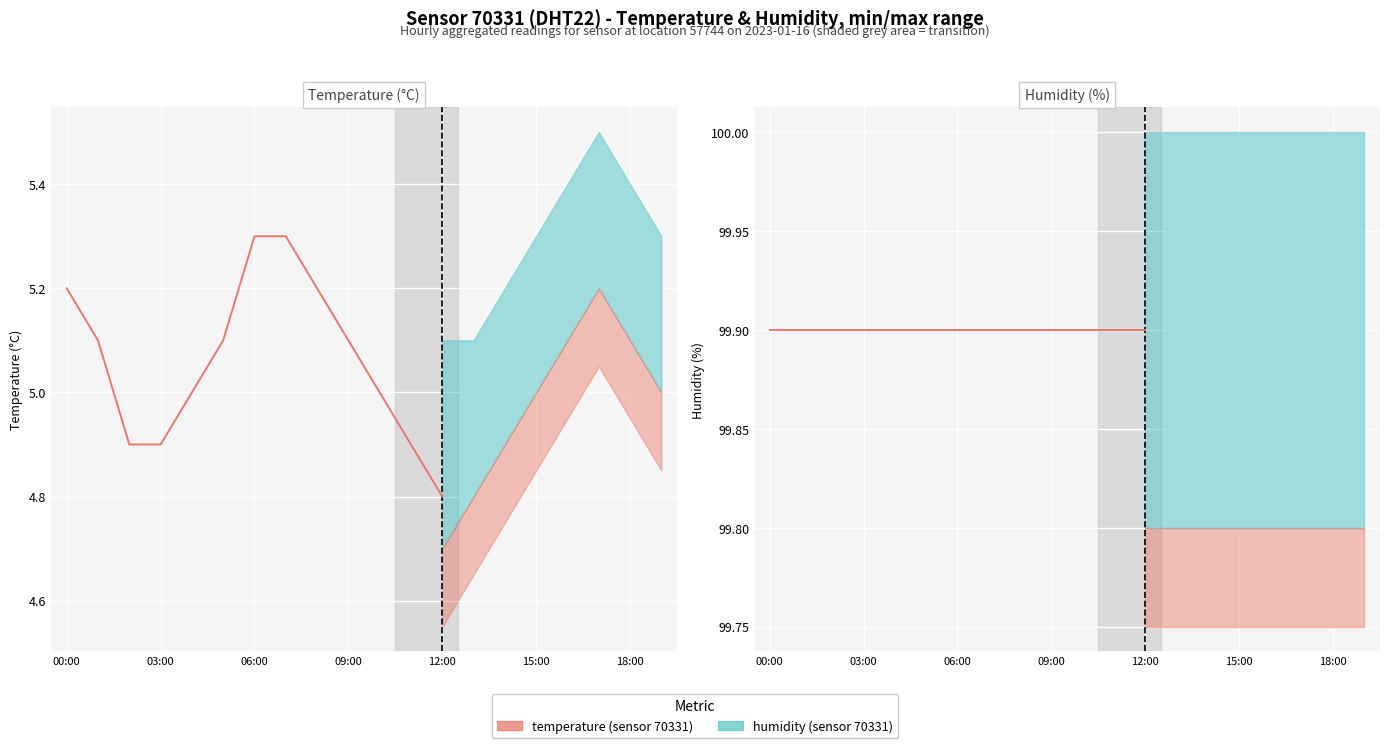

What is the maximum value shown in the chart?

99.9